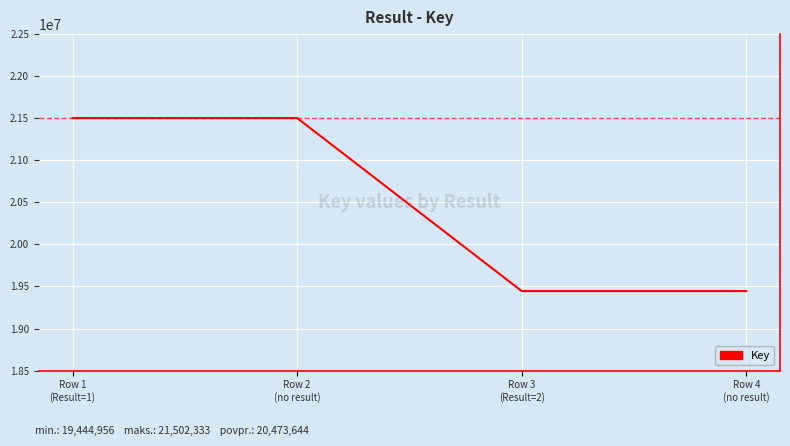

Count the number of categories in the chart.

4